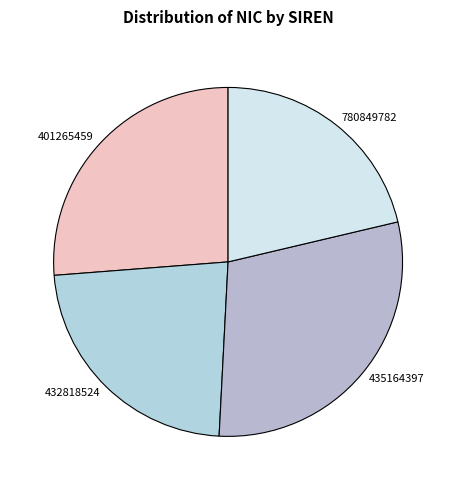

Do 435164397 and 401265459 together represent more than half of the pie?

Yes